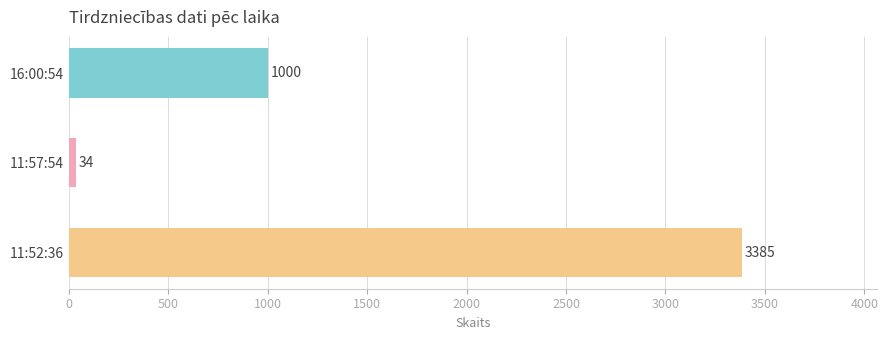

What is the label of the 3rd bar from the bottom?

16:00:54